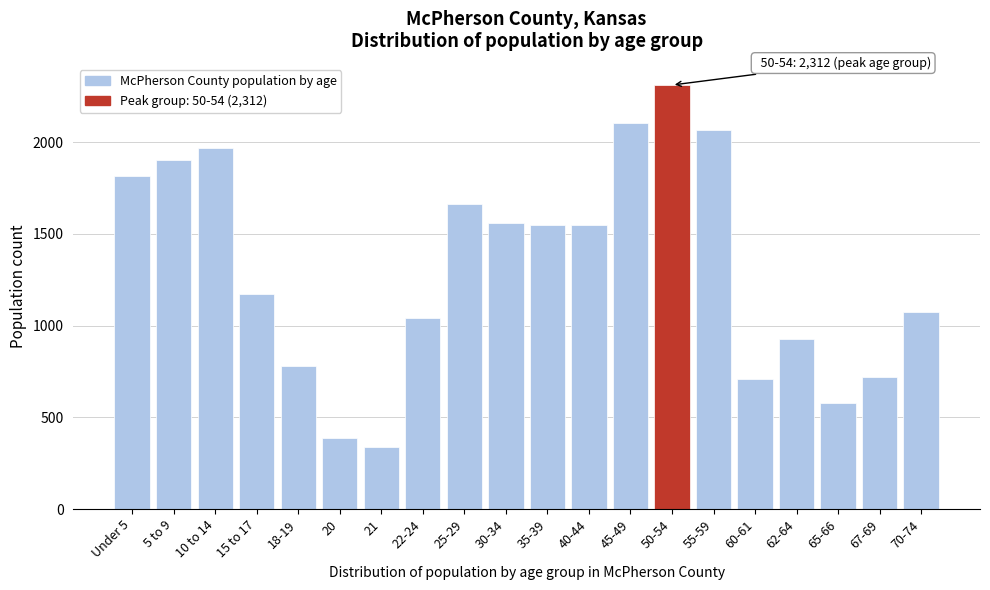

What is the label of the 3rd bar from the right?

65-66